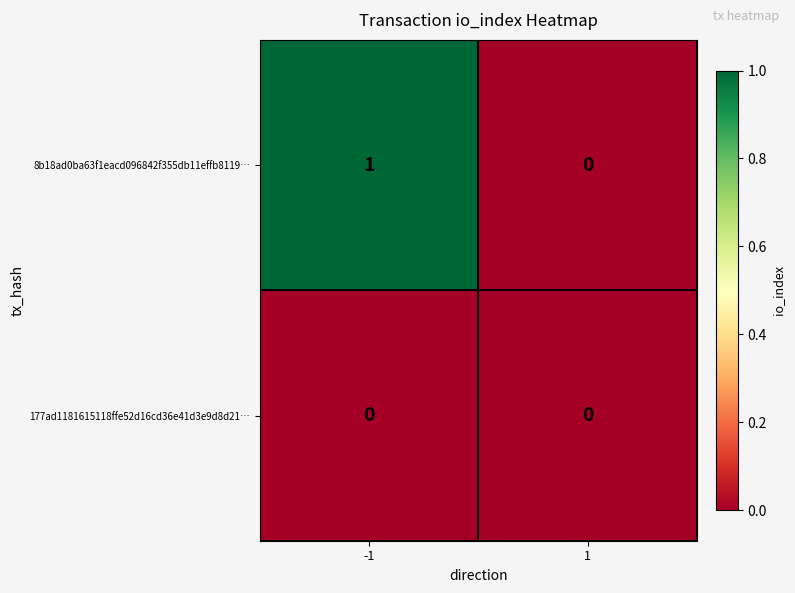

Which series has the widest spread of values?

8b18ad0ba63f1eacd096842f355db11effb8119…